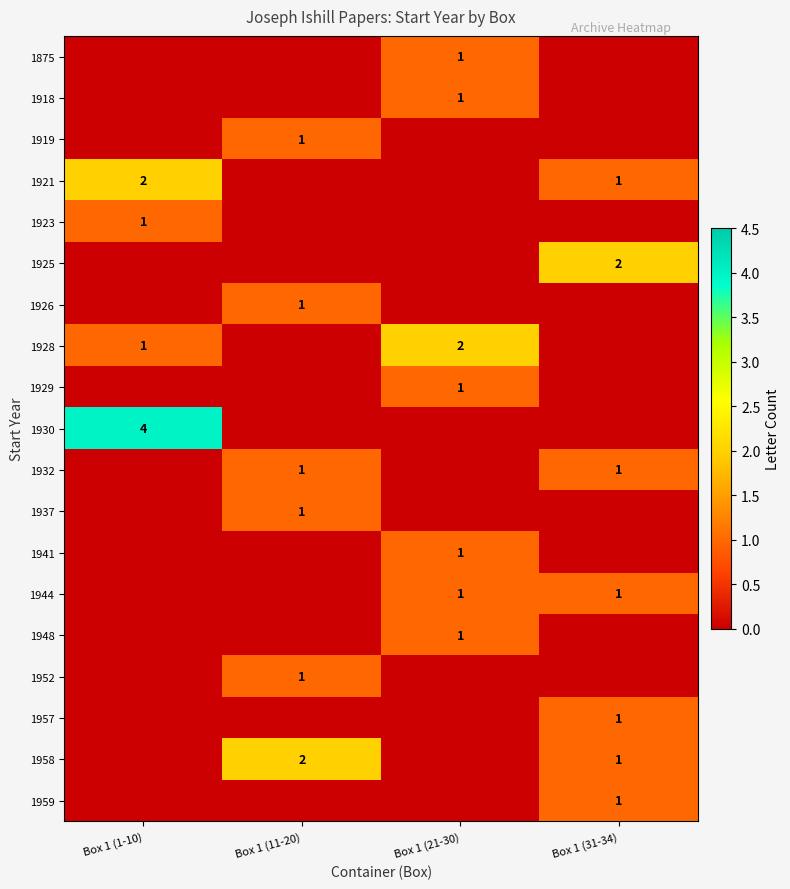

At how many categories does at least one series exceed 0?

4